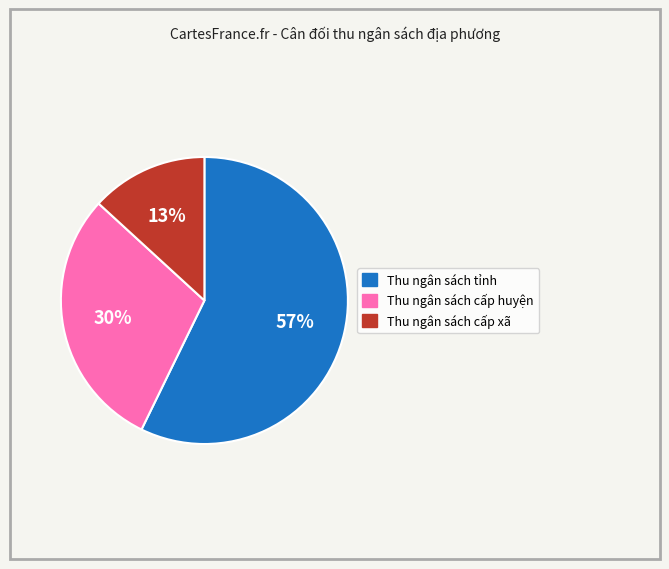

The Thu ngân sách tỉnh slice represents 57% of the pie. True or false?

True